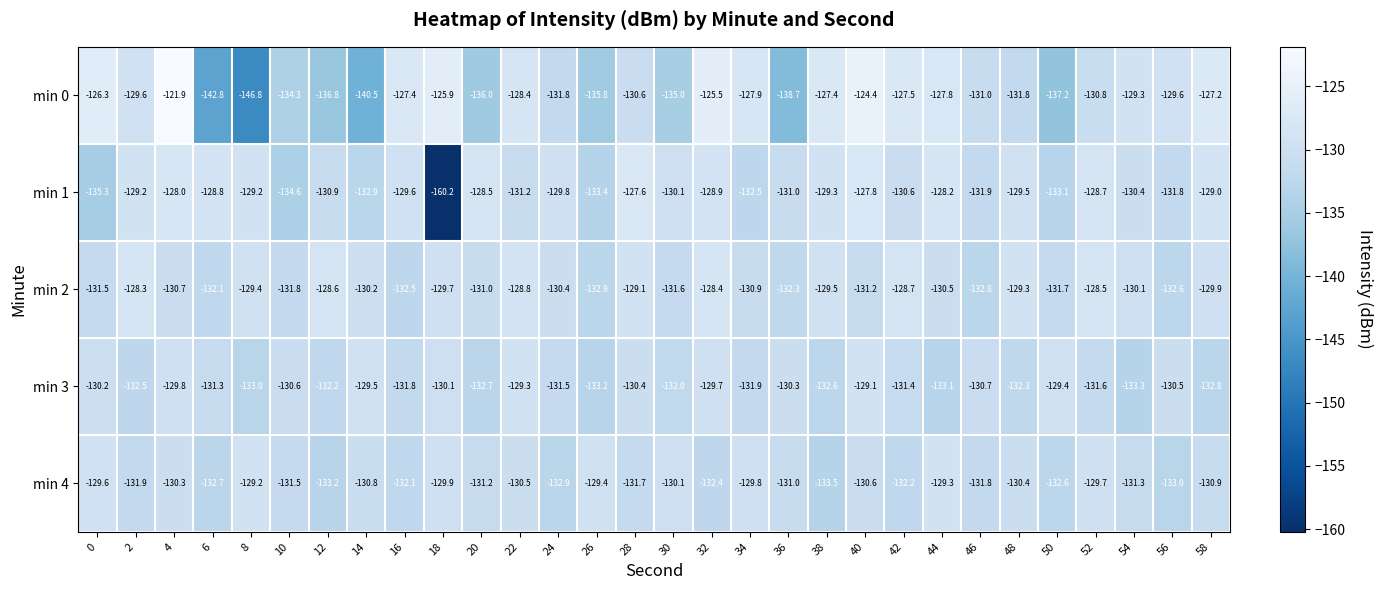

Between 42 and 54, which series saw the biggest shift?

min 3